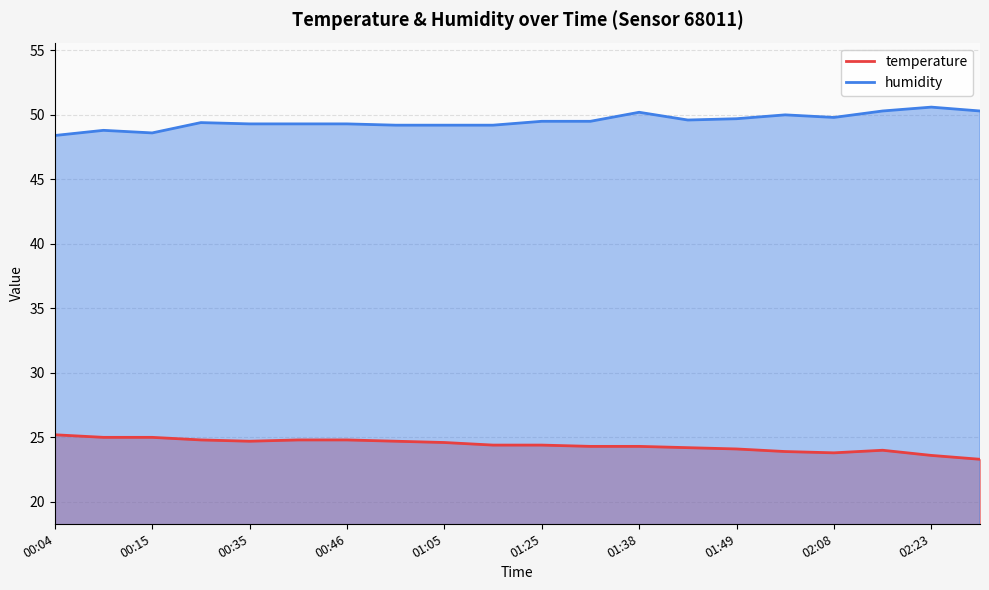

True or false: humidity and temperature intersect in this chart.

False